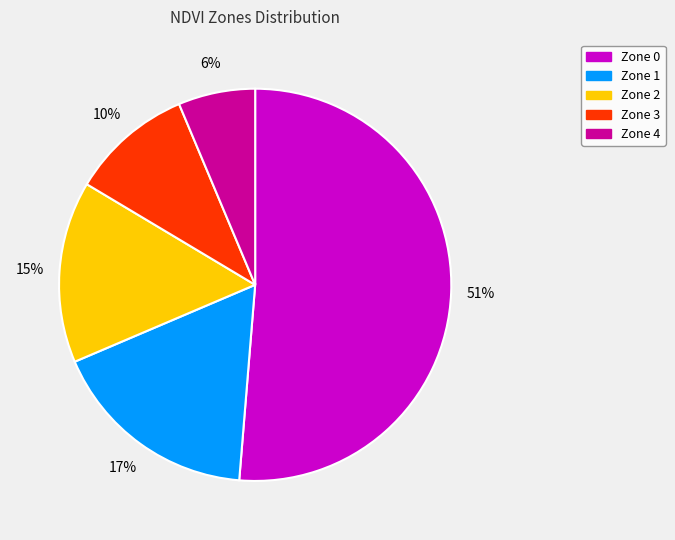

To the nearest percent, what portion does Zone 2 represent?

15%